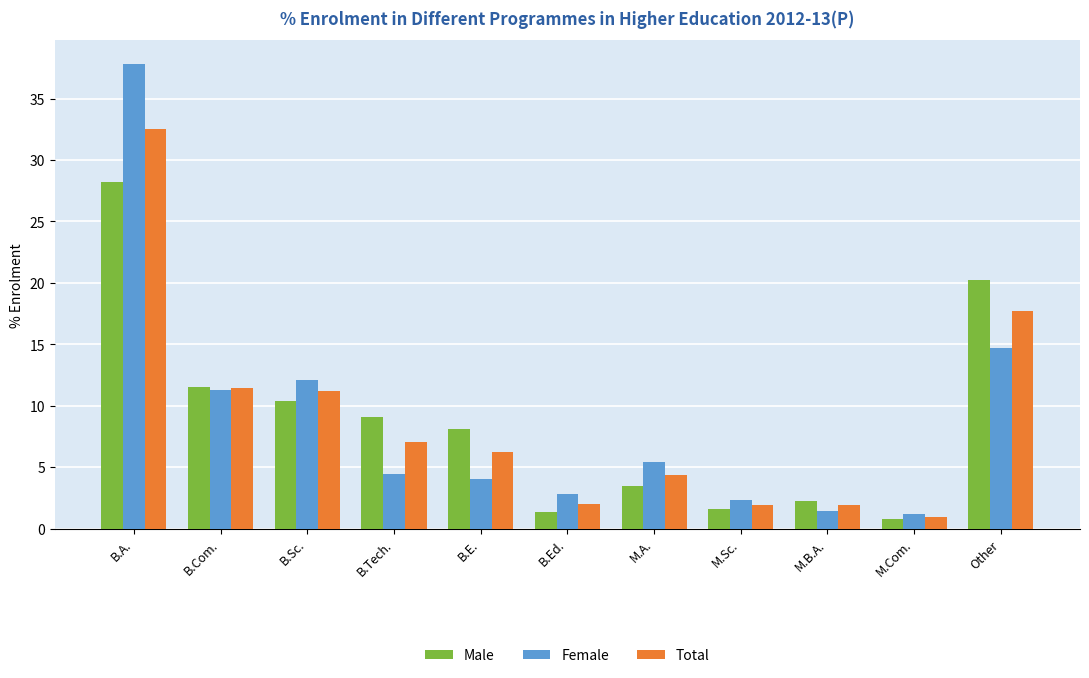

List the series in order of their peak value, lowest first.

Male, Total, Female